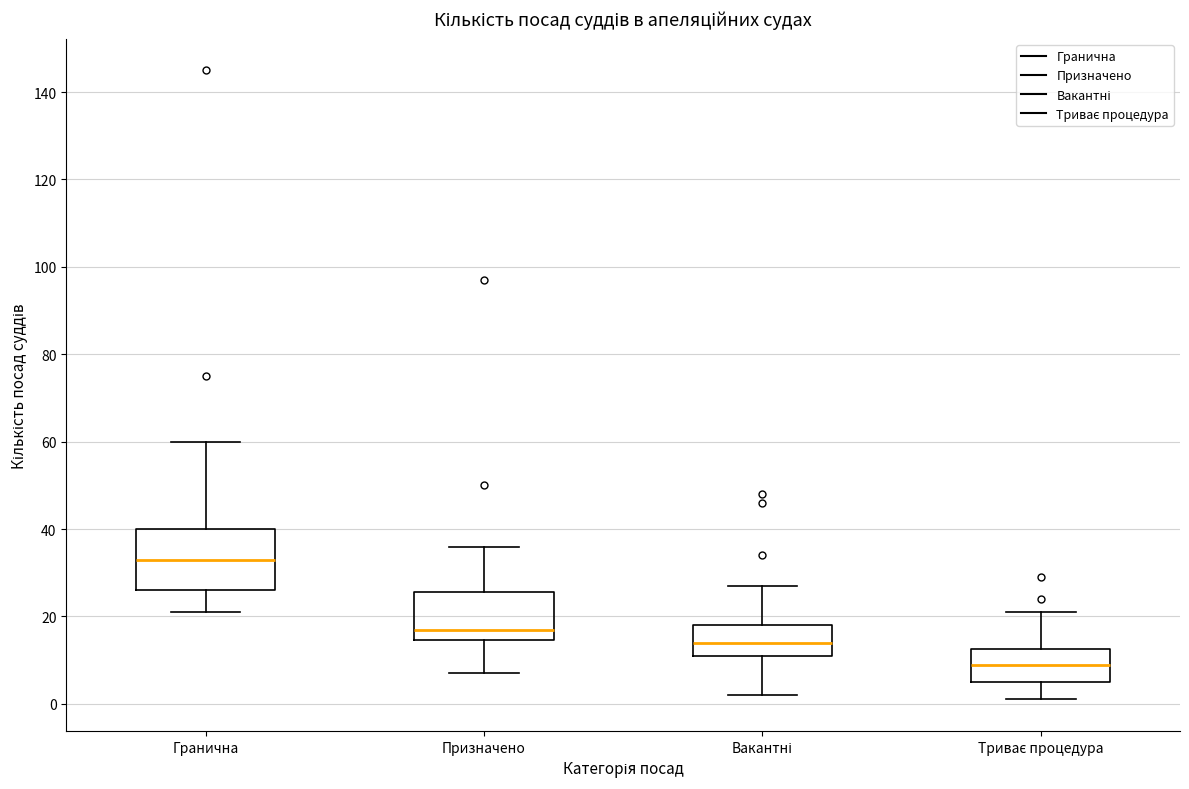

Reading left to right, transcribe this box plot: for each box, give where its median line is, the range the box spans, and where its two whiskers end, as read against the y-axis. The values are not printed on the chart, so give them approximately, as read against the axis.

Гранична: median 34, box 26 to 40, whiskers 22 to 60
Призначено: median 18, box 14 to 26, whiskers 8 to 36
Вакантні: median 14, box 12 to 18, whiskers 2 to 28
Триває процедура: median 10, box 6 to 12, whiskers 2 to 22